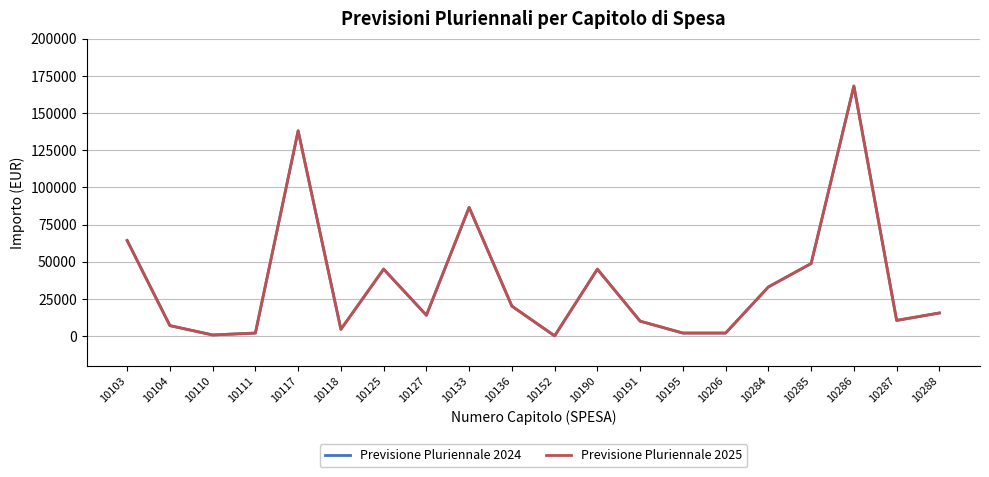

List the series in order of their peak value, highest first.

Previsione Pluriennale 2024, Previsione Pluriennale 2025